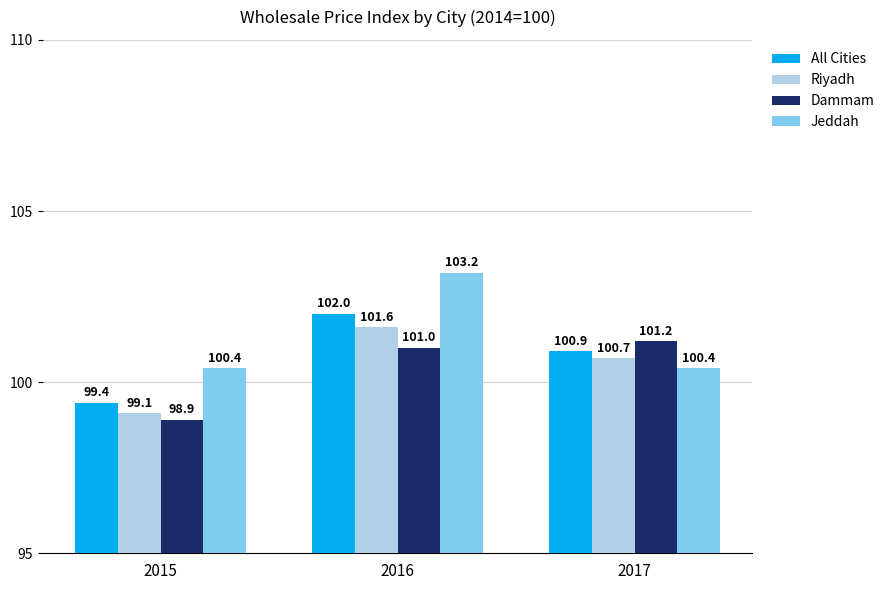

At how many categories does at least one series exceed 102?

1